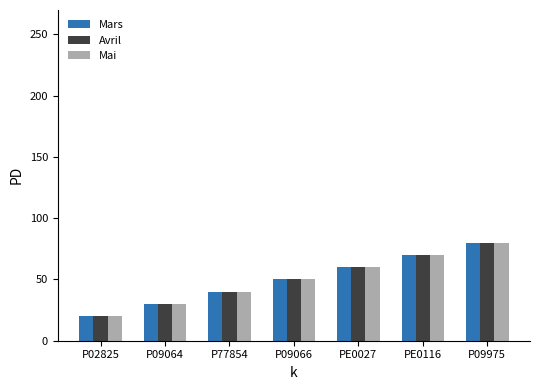

What is the sum of the Mars values at P02825 and P09066?

70